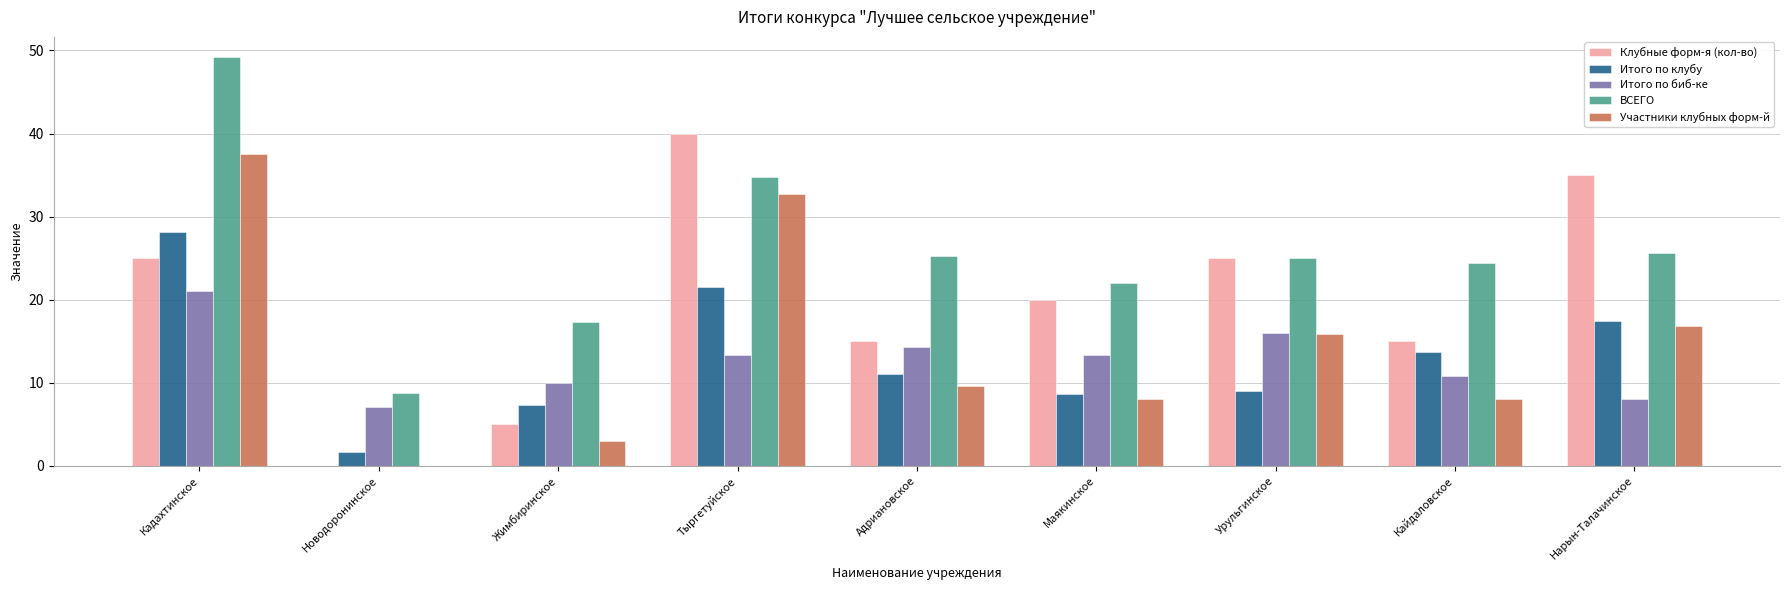

True or false: Итого по биб-ке has a value of 10.8 at Кайдаловское.

True